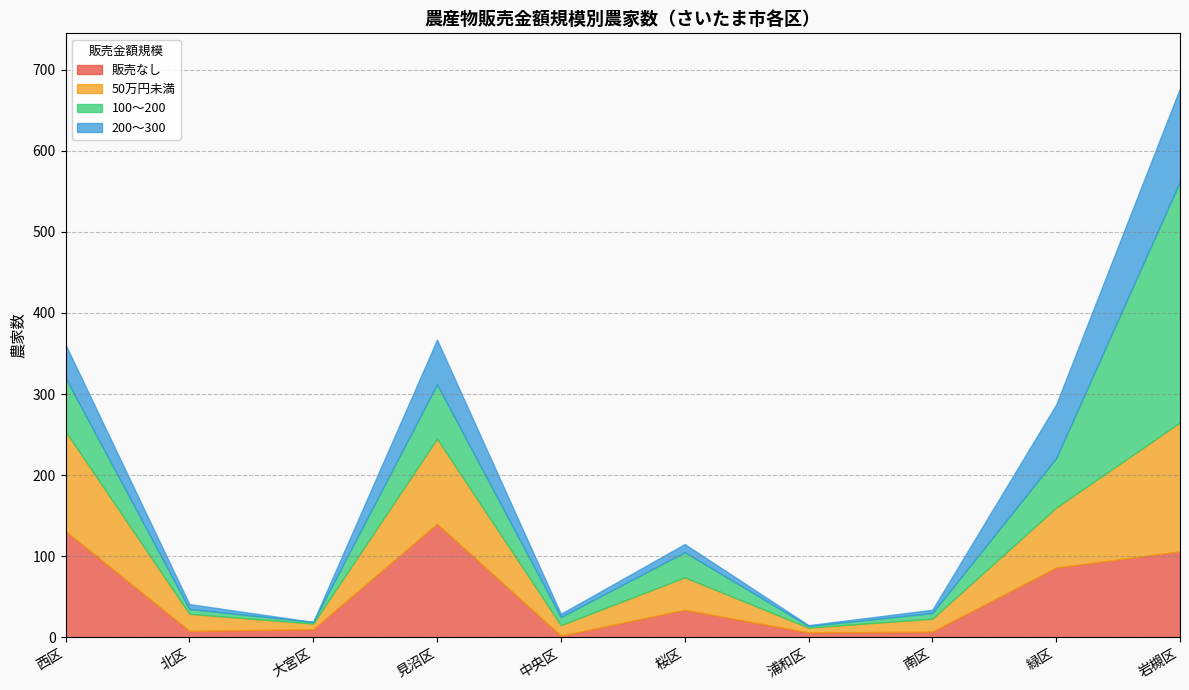

At how many categories does at least one series exceed 34?

5